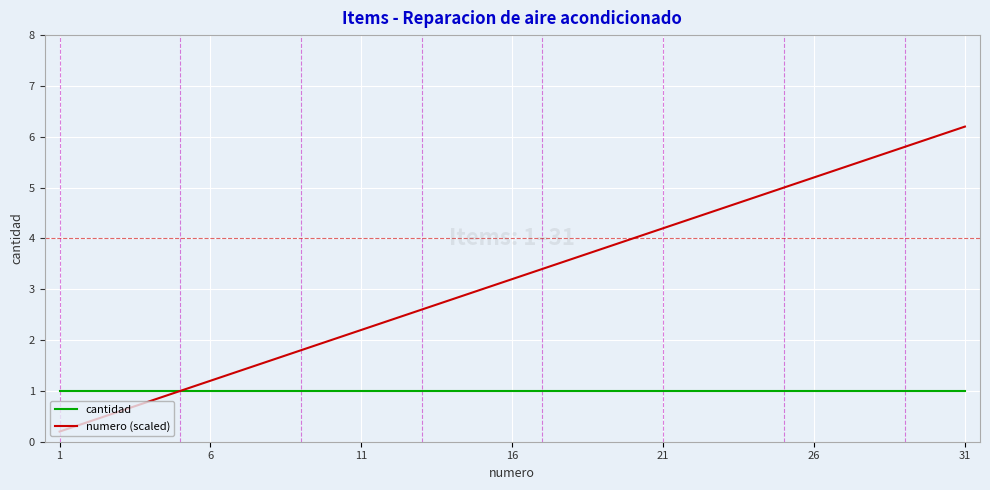

Which series has the largest total across all categories?

numero (scaled)